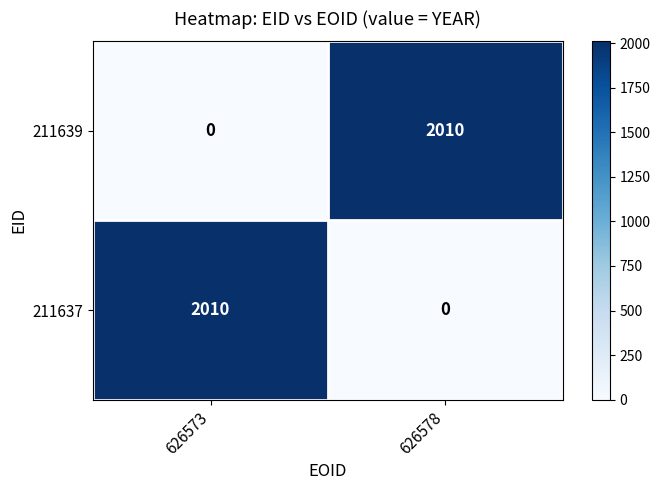

True or false: 211637 has a value of 2010 at 626573.

True